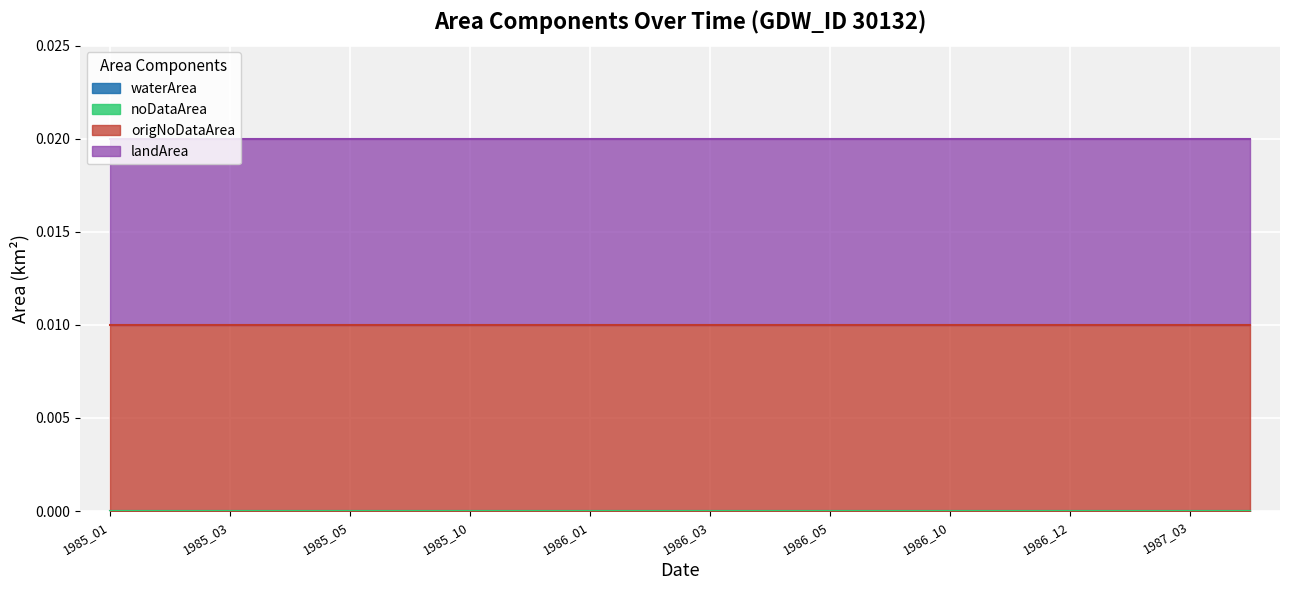

Which series has the widest spread of values?

waterArea